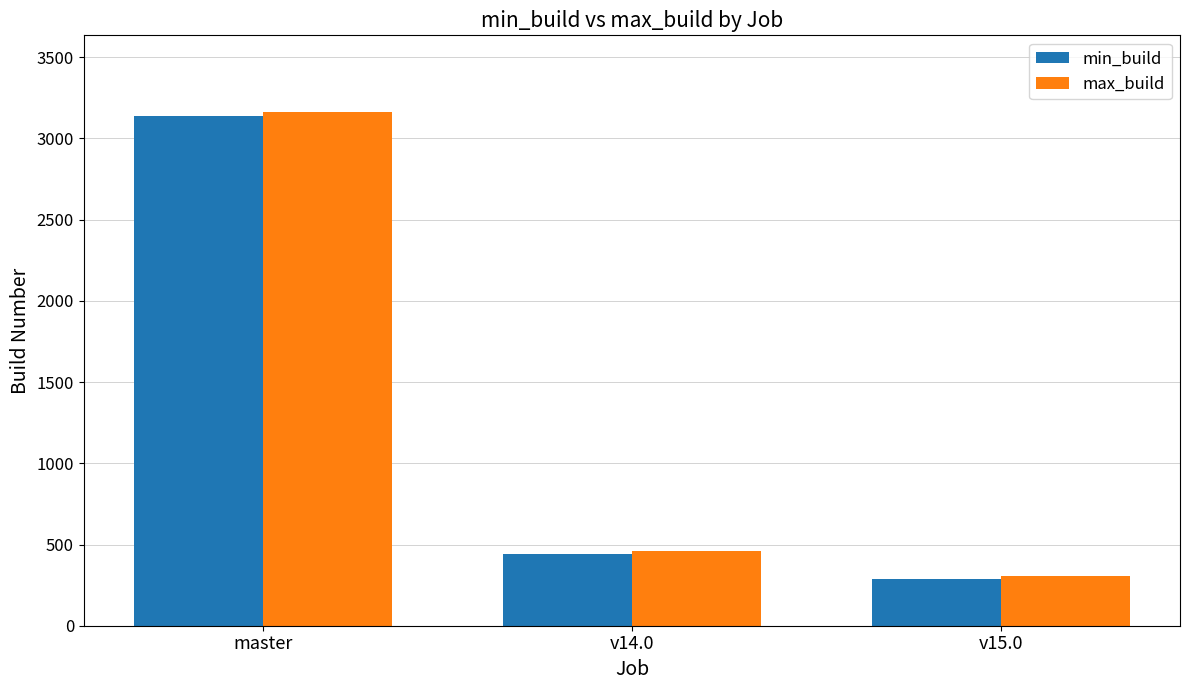

What is the total value across all series at v14.0?

902